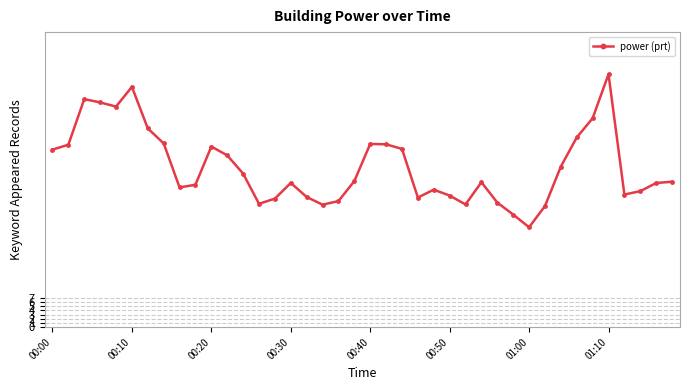

What is the average value?

38.0